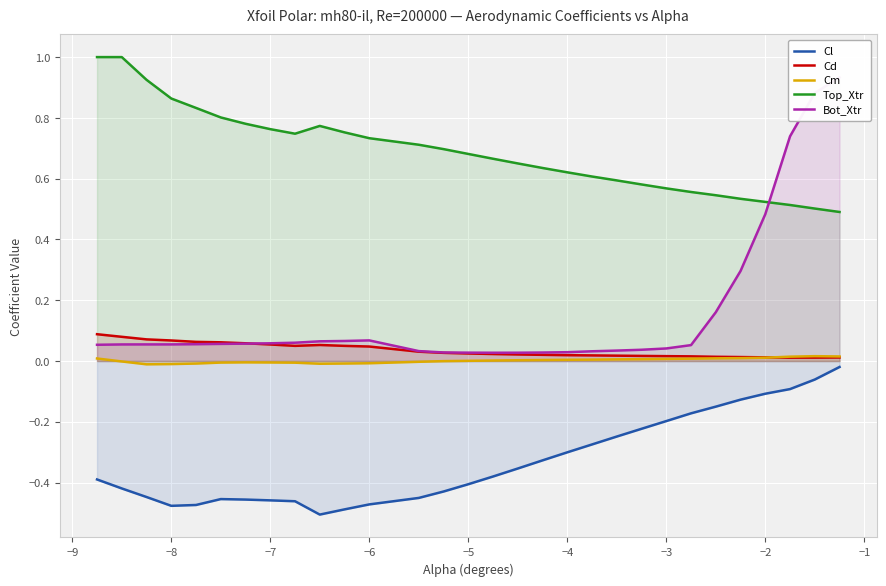

How many values in the Cm series are below 0?

13